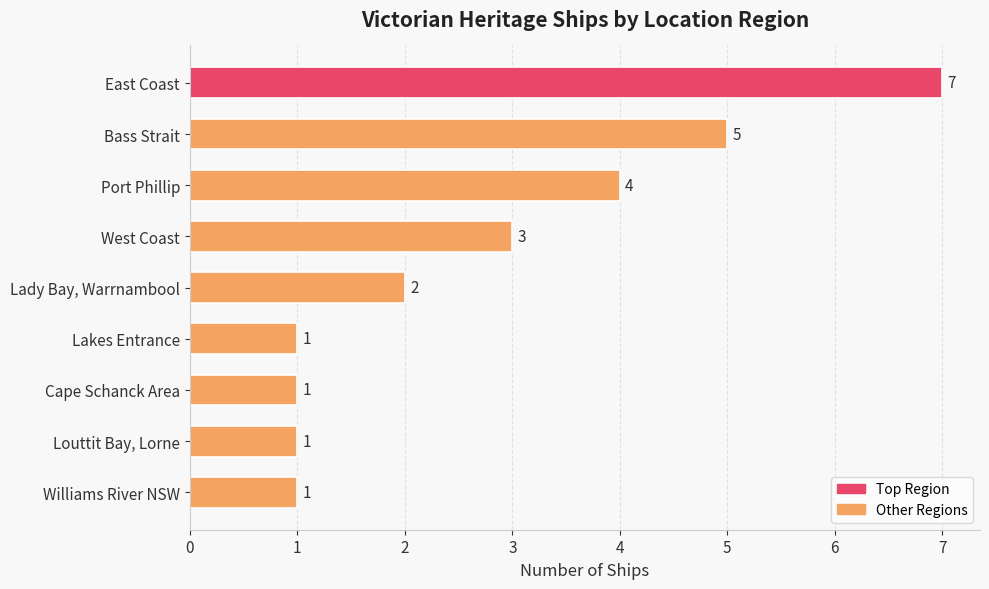

Count the values in the range 1 to 4.

7